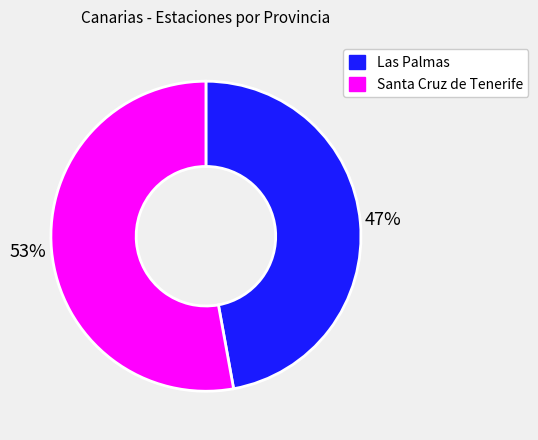

The Las Palmas slice represents 41% of the pie. True or false?

False